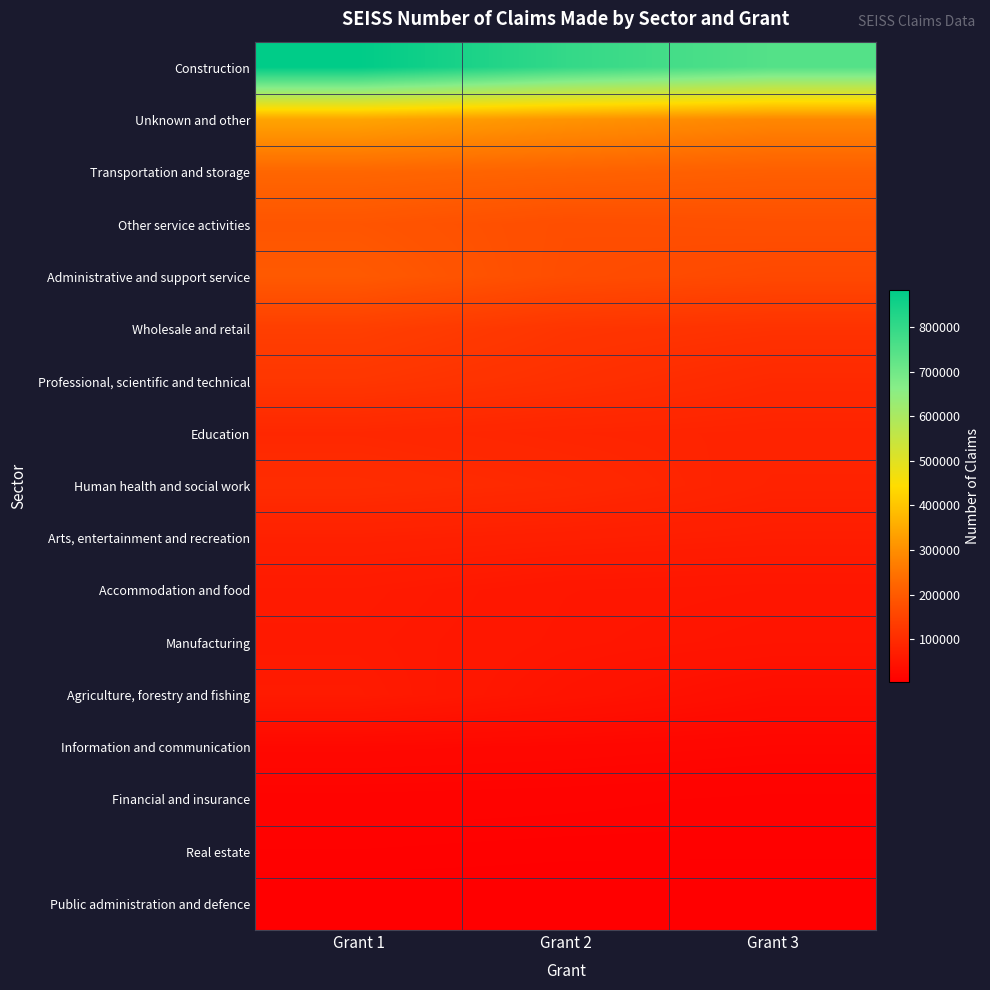

At which category does the chart reach its minimum across all series?

Grant 3